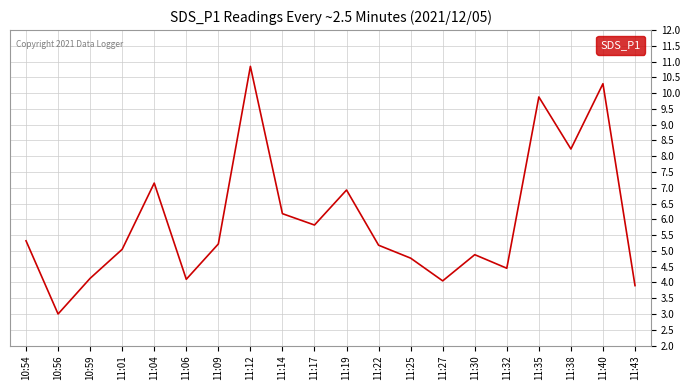

The value at 11:25 is 4.8. True or false?

True